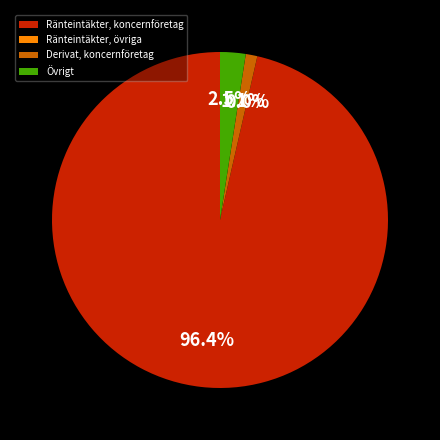

How many segments does this pie chart have?

4